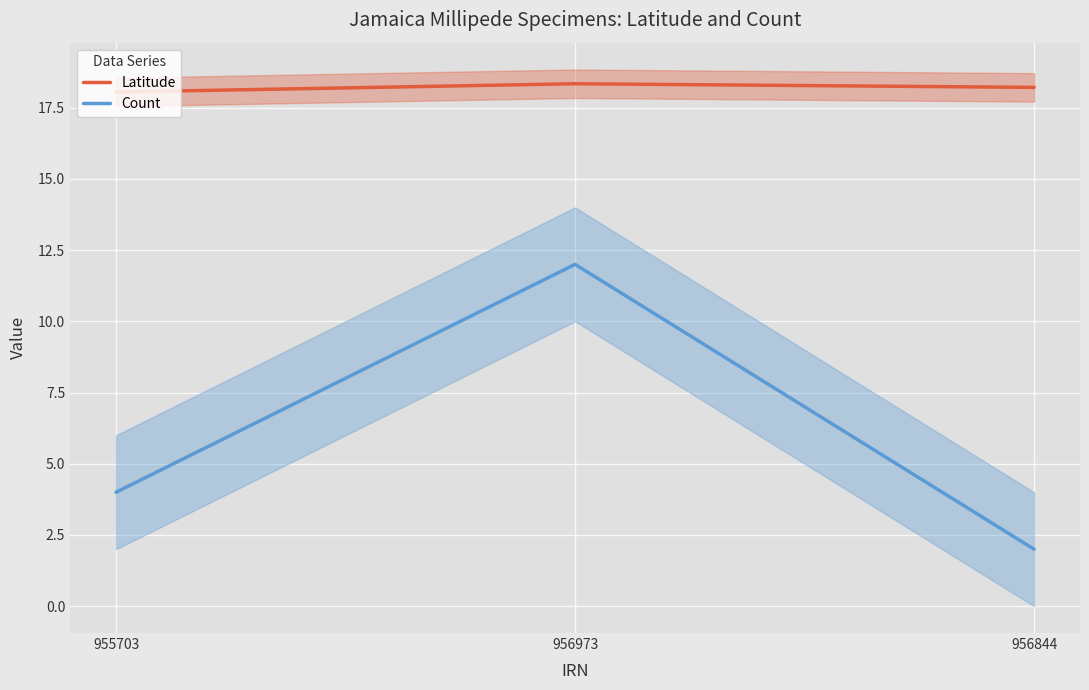

At which category does the chart reach its peak across all series?

956973